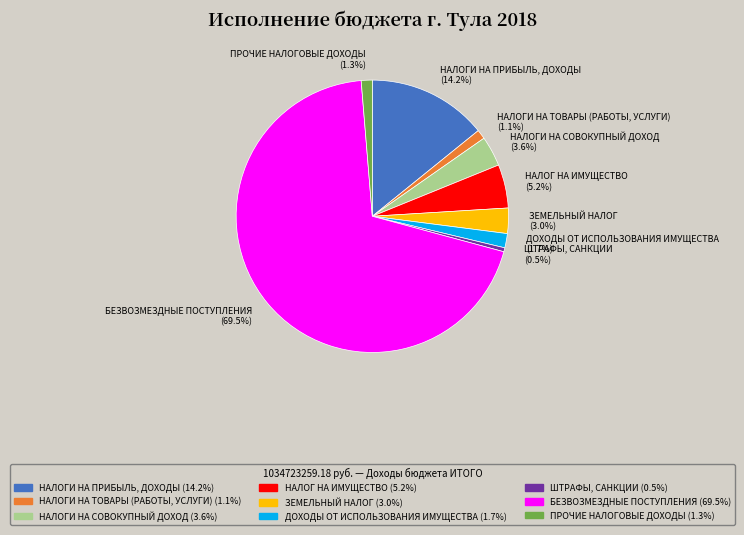

How many segments does this pie chart have?

9